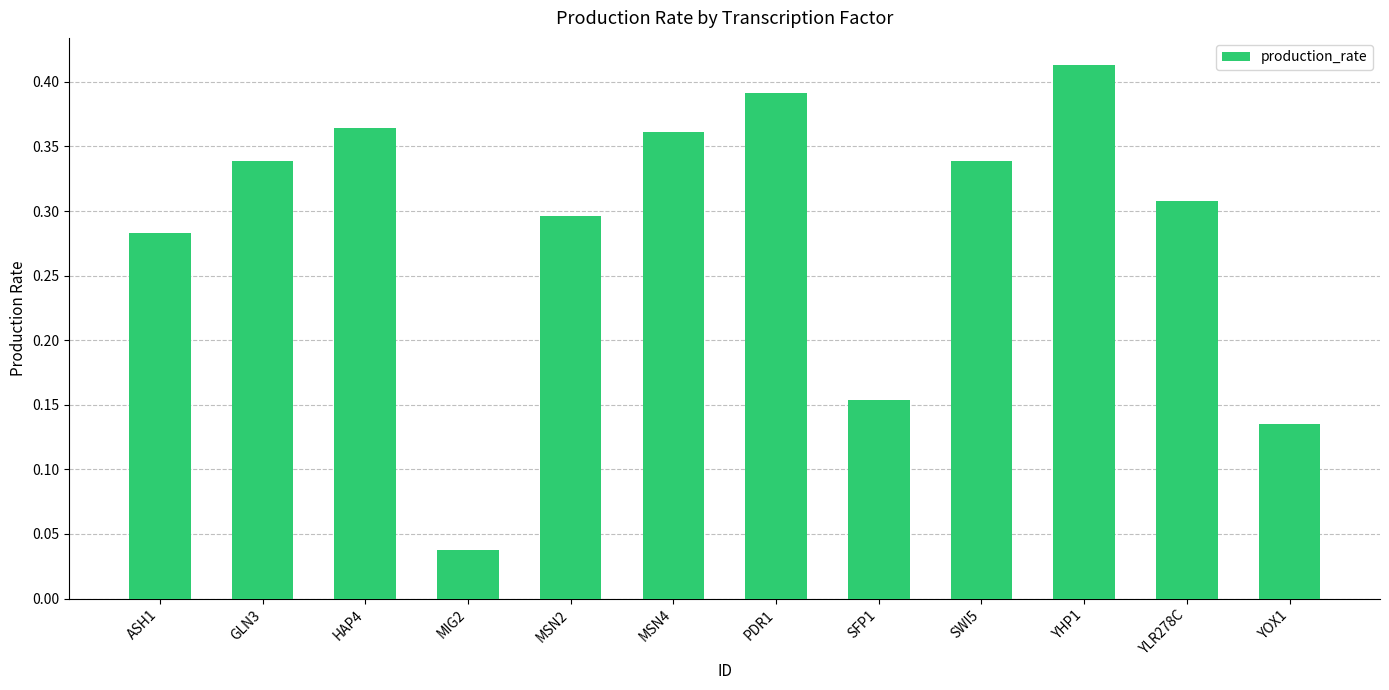

What is the label of the 6th bar from the right?

PDR1